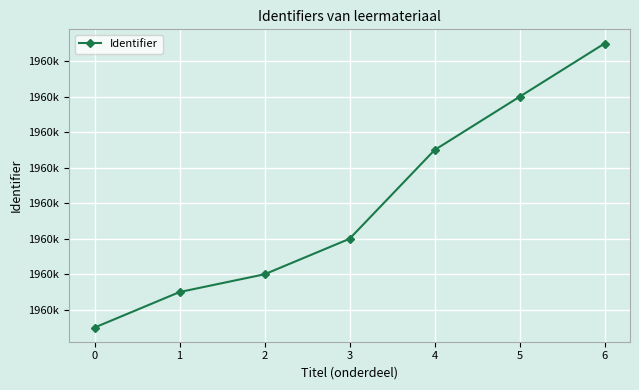

What is the maximum value shown in the chart?

1960643